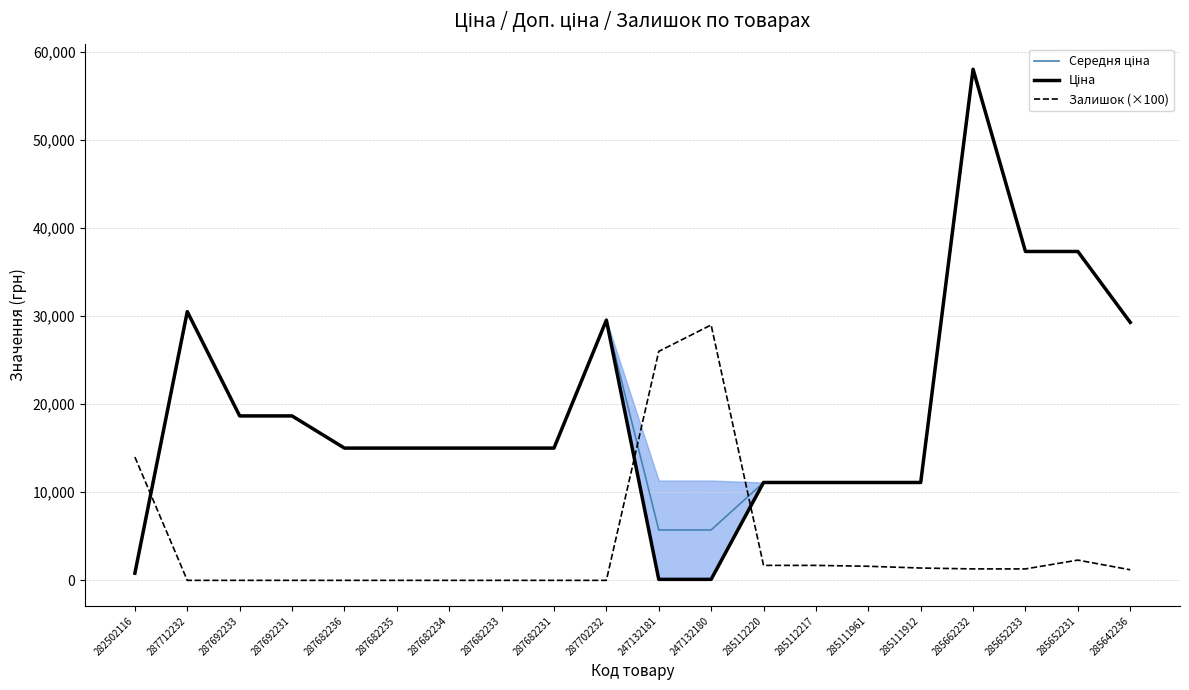

What position from the right is 287682231?

12